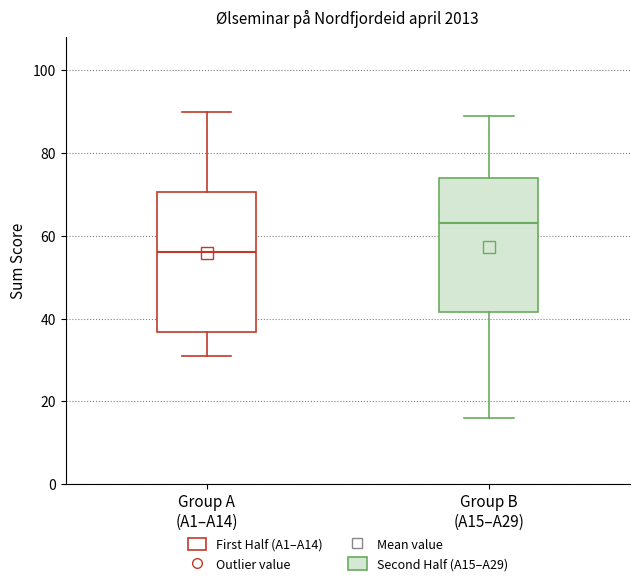

Reading left to right, read every box against the y-axis: the position of its median line, the range the box covers, and the ends of its whiskers. The values are not printed on the chart, so give them approximately, as read against the axis.

Group A (A1–A14): median 56, box 36 to 70, whiskers 32 to 90
Group B (A15–A29): median 64, box 42 to 74, whiskers 16 to 90